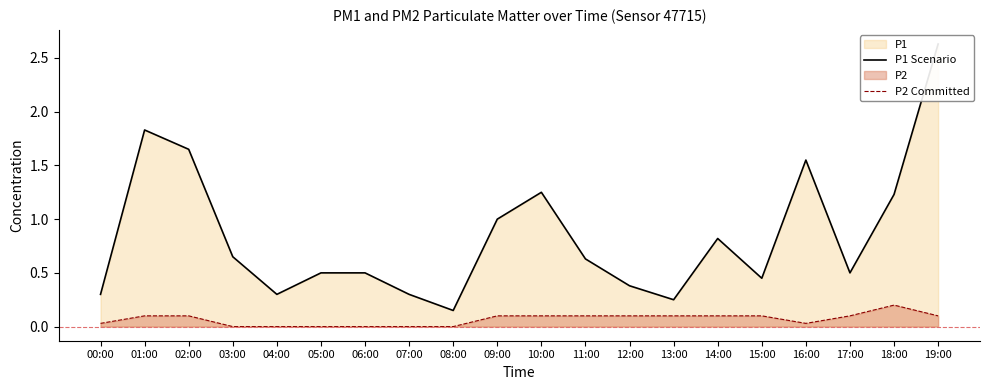

What is the total value across all series at 15:00?

0.6